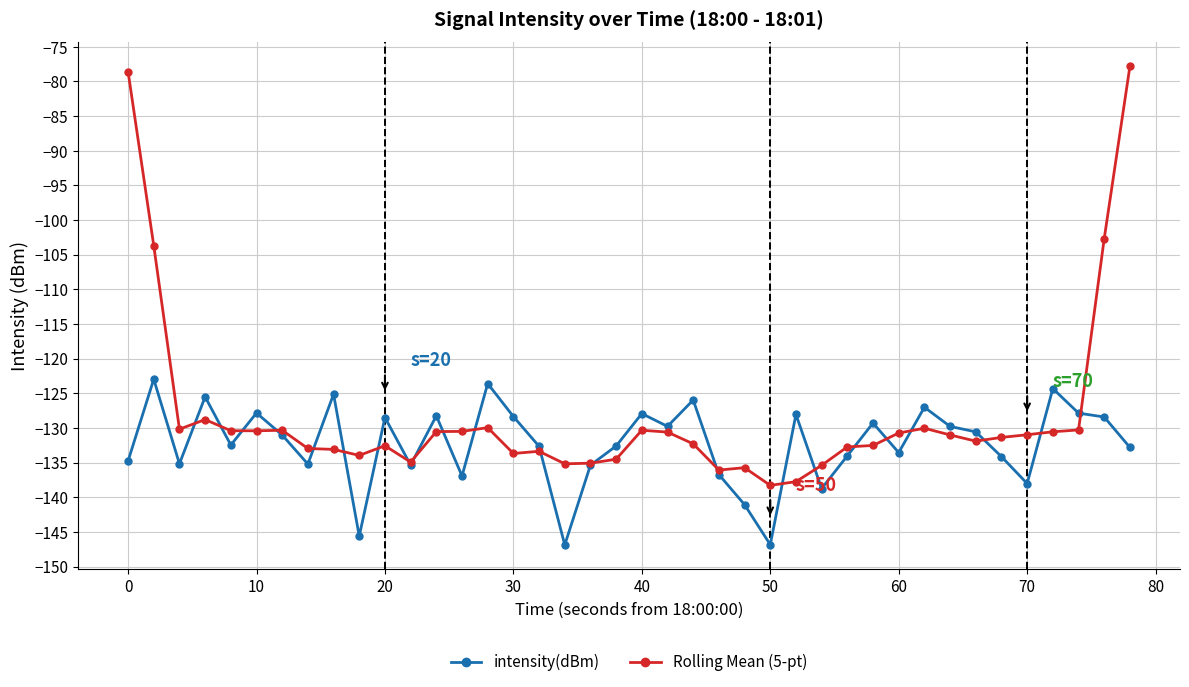

True or false: Rolling Mean (5-pt) has more than 0 points higher than both neighbors.

True